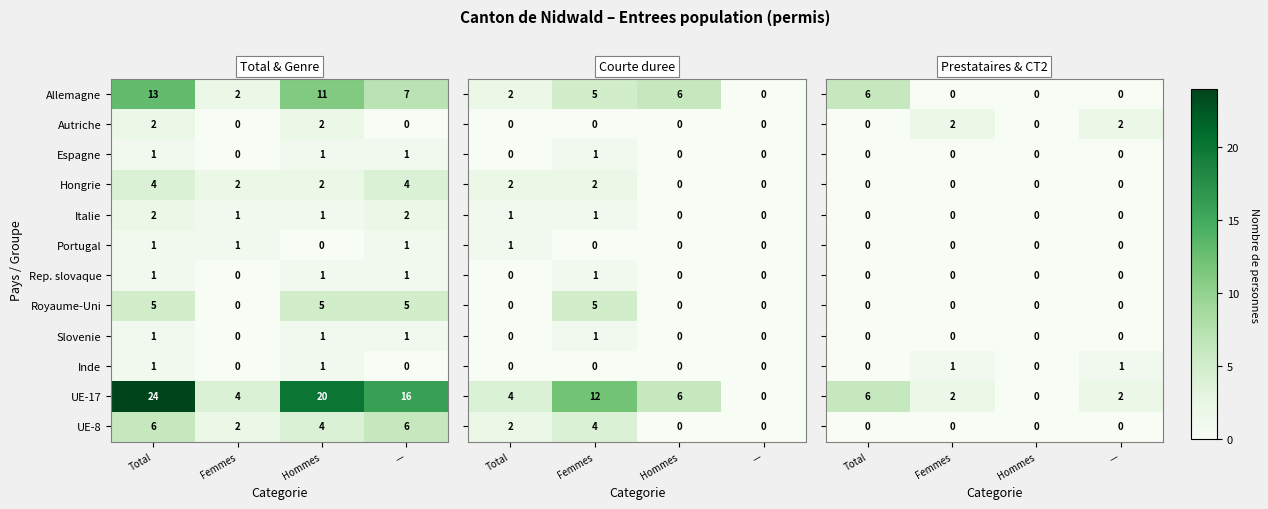

What is the lowest value of the UE-17 series?

4